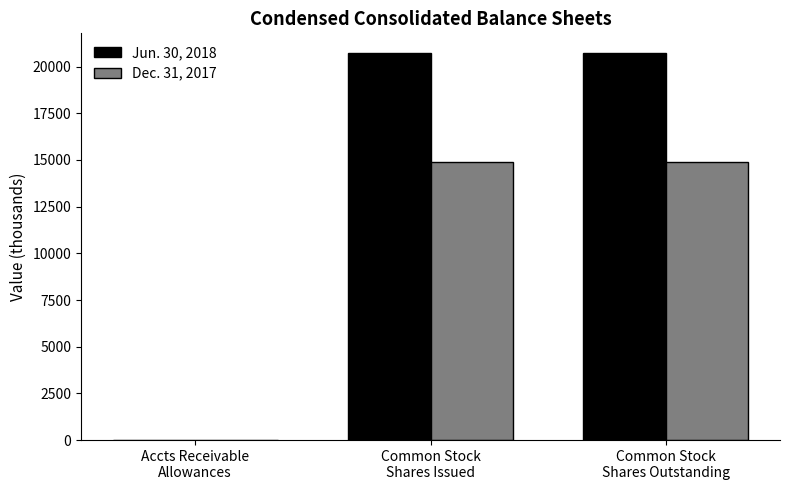

True or false: Dec. 31, 2017 has a value of 14902.5 at Common Stock
Shares Outstanding.

True